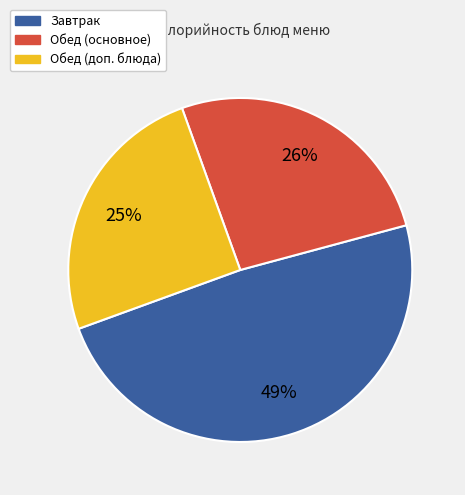

To the nearest percent, what is the difference between the Обед (основное) and Обед (доп. блюда) slice percentages?

1%